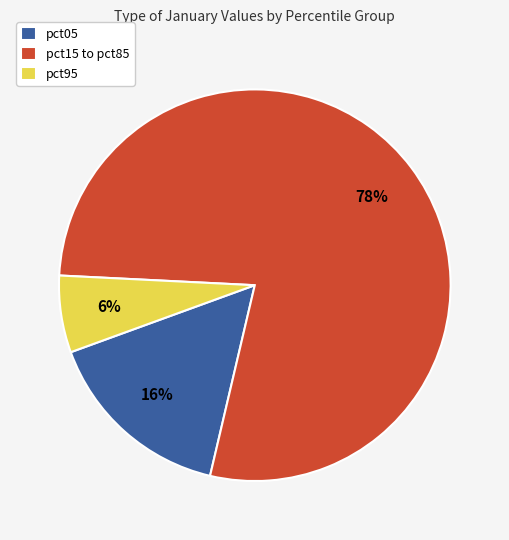

Is the sum of pct95 and pct05 greater than half?

No